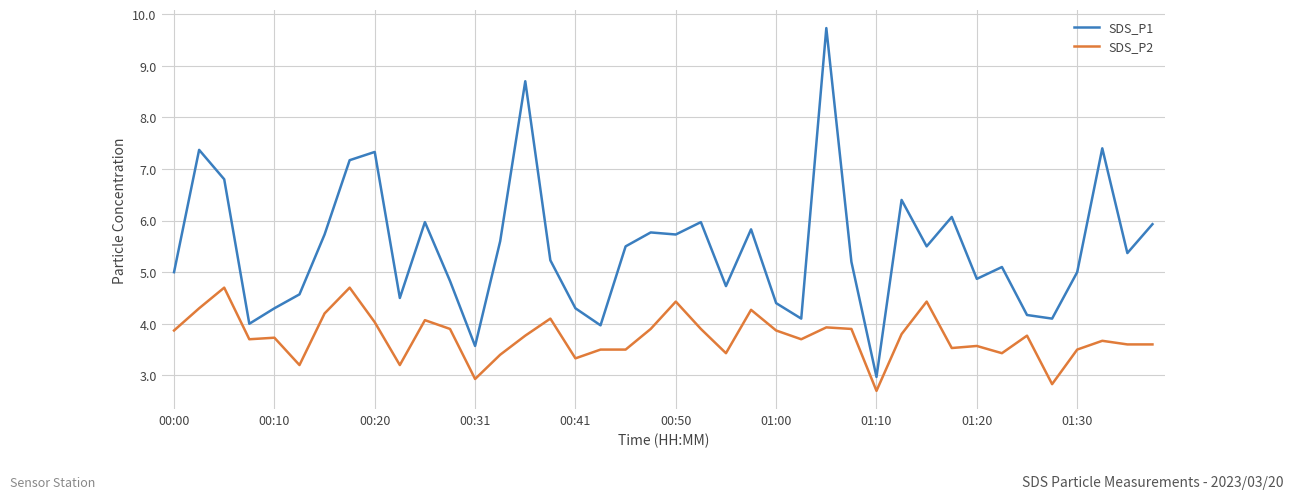

What is the difference between the maximum and minimum values in the SDS_P1 series?

6.8